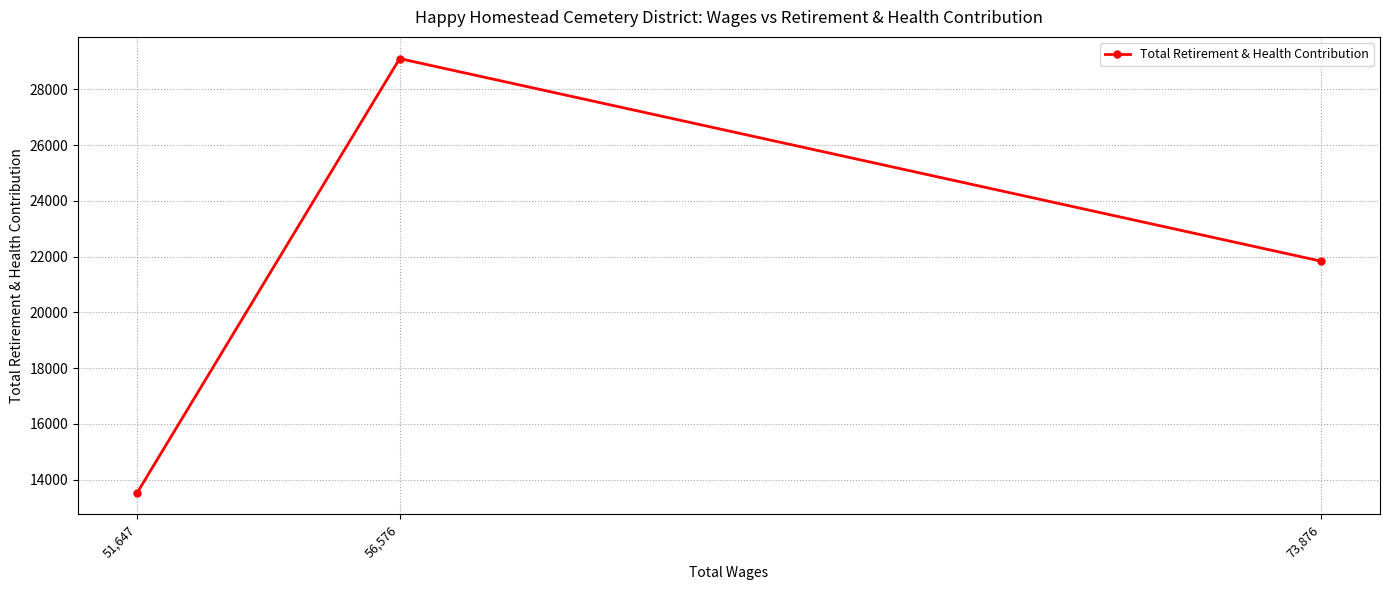

List the labels in order of value, largest first.

56,576, 73,876, 51,647